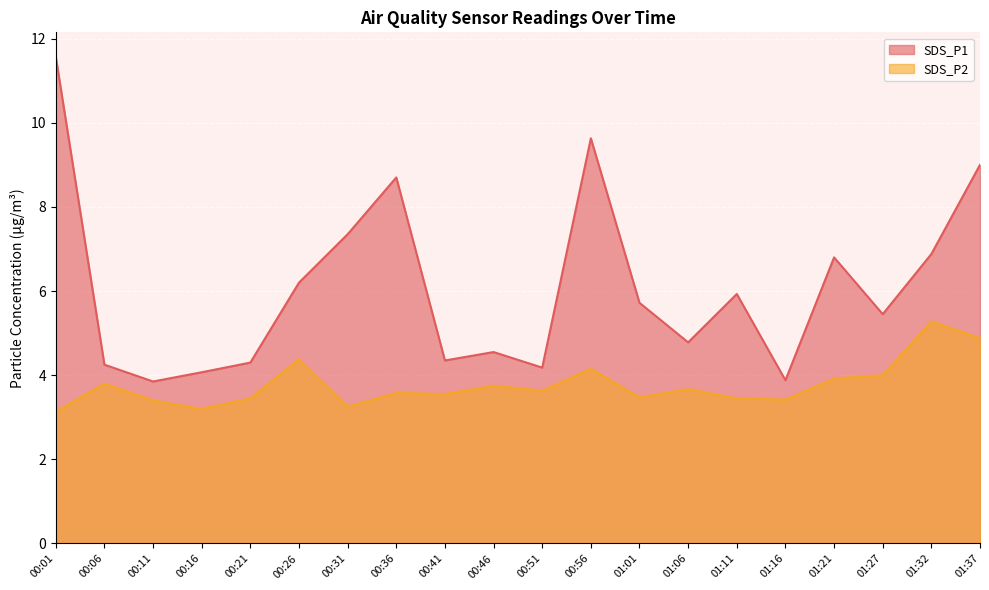

True or false: SDS_P1 and SDS_P2 cross at least once.

False